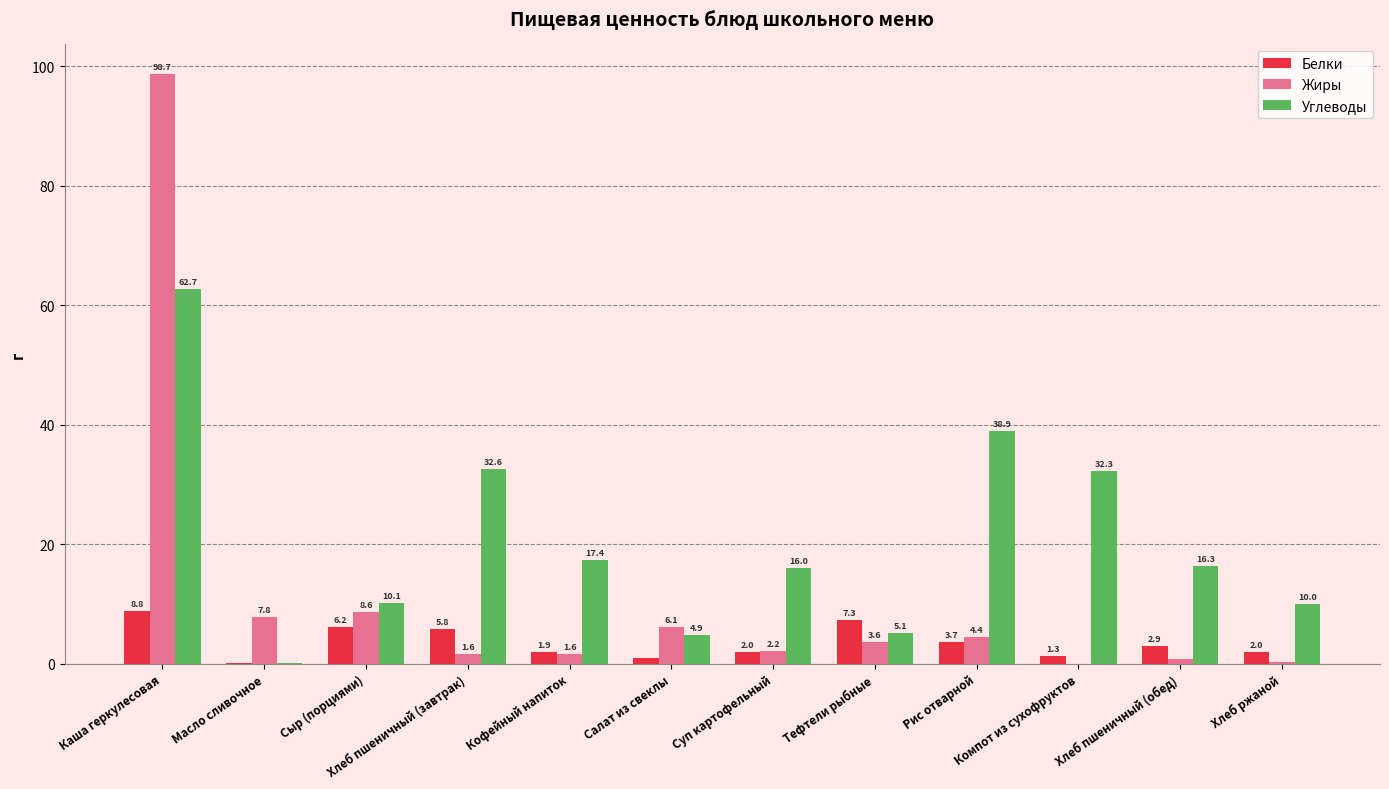

Is it true that Белки equals 0.1 at Масло сливочное?

True